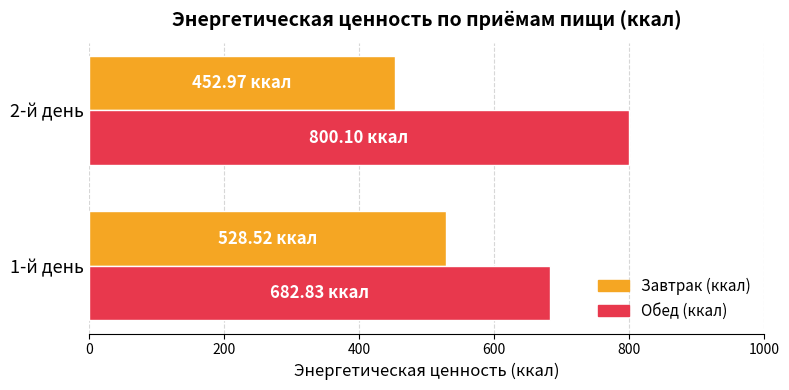

What is the sum of the Обед (ккал) values at 2-й день and 1-й день?

1482.9